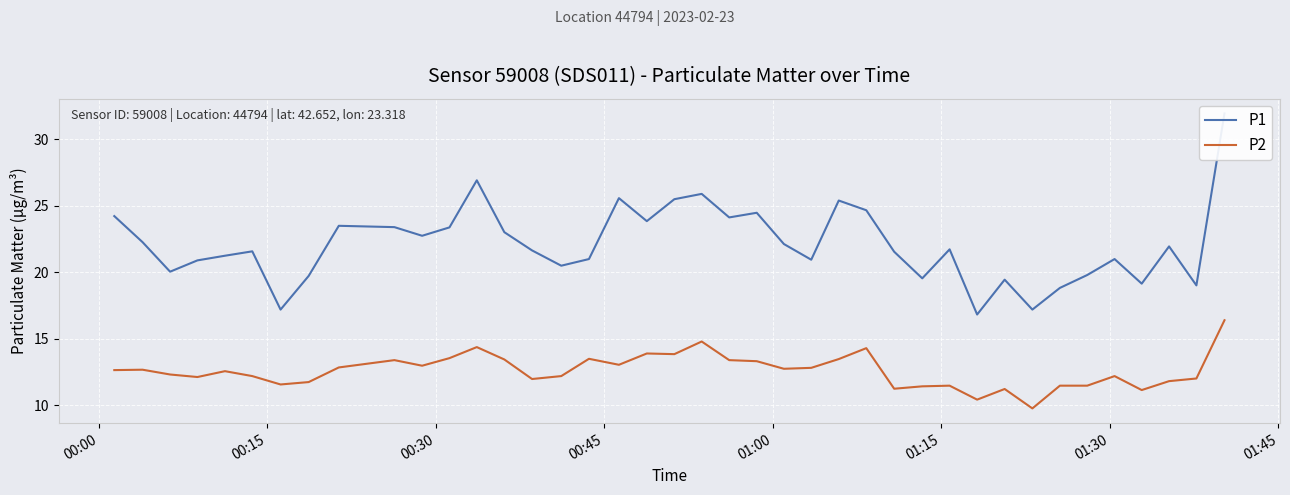

What is the highest value of the P2 series?

16.4